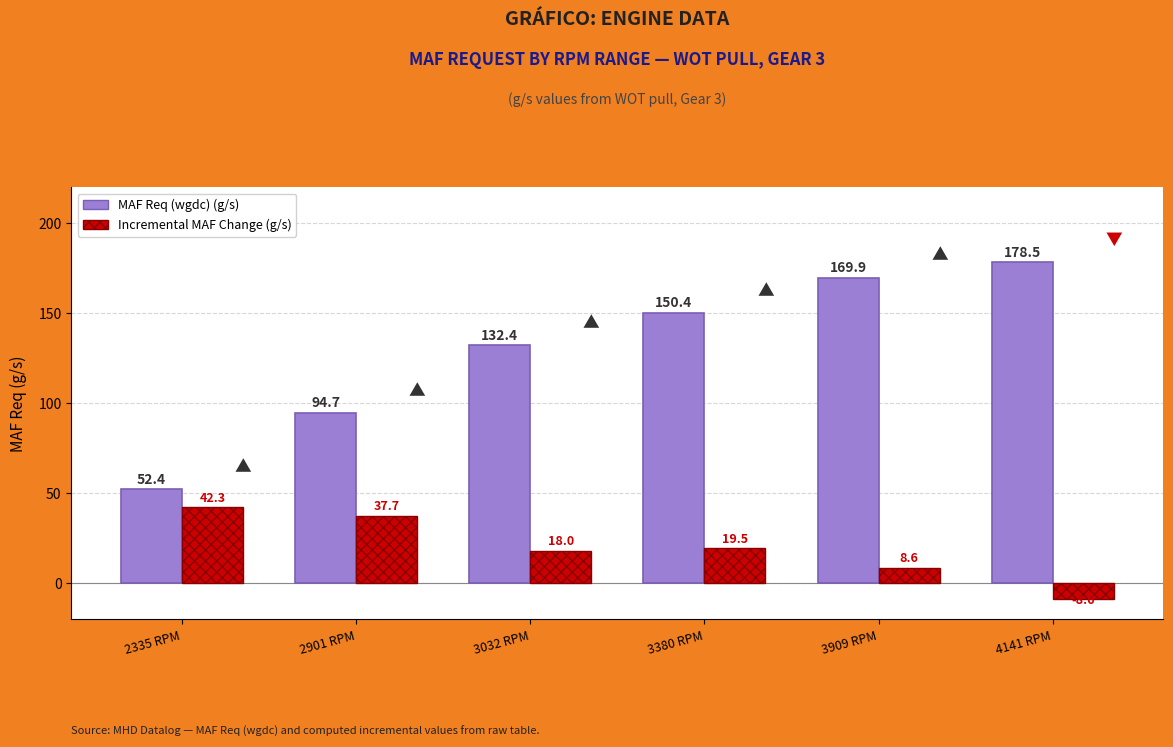

Reading left to right, what are all the values shown in this chart?

MAF Req (wgdc) (g/s): 2335 RPM=52.4	2901 RPM=94.7	3032 RPM=132.4	3380 RPM=150.4	3909 RPM=169.9	4141 RPM=178.5
Incremental MAF Change (g/s): 2335 RPM=42.3	2901 RPM=37.7	3032 RPM=18.0	3380 RPM=19.5	3909 RPM=8.6	4141 RPM=-8.6